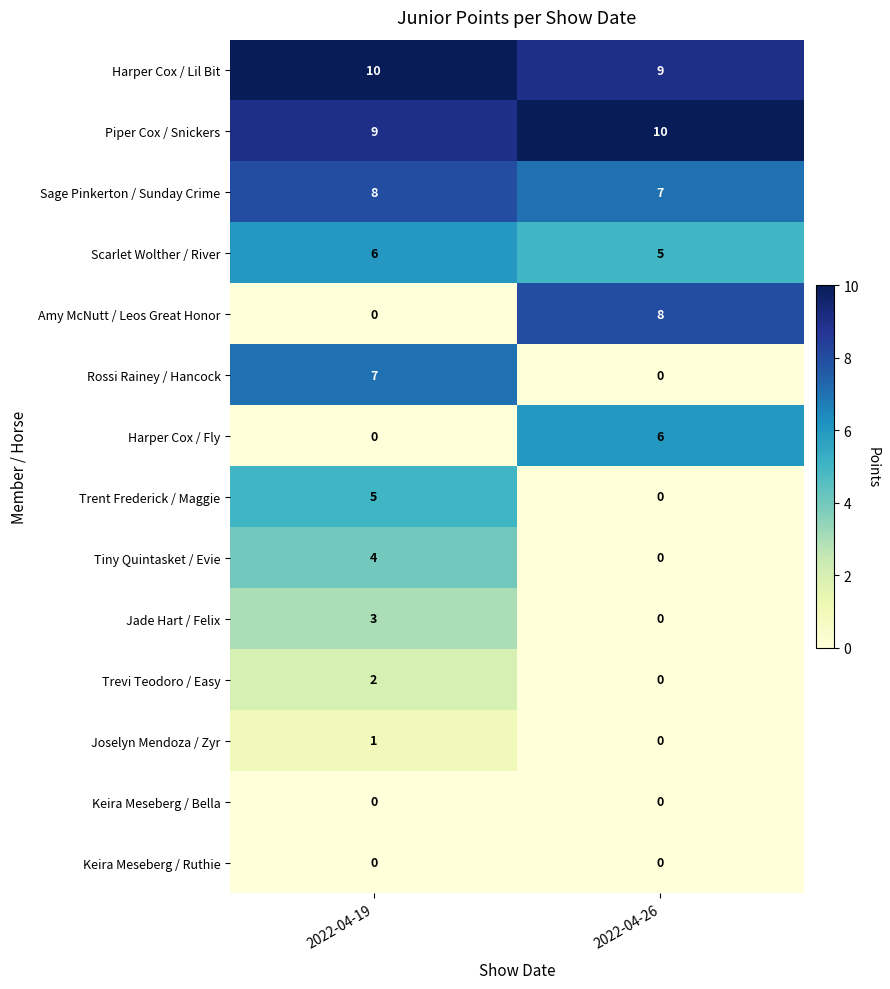

List the labels in order of Piper Cox / Snickers value, largest first.

2022-04-26, 2022-04-19